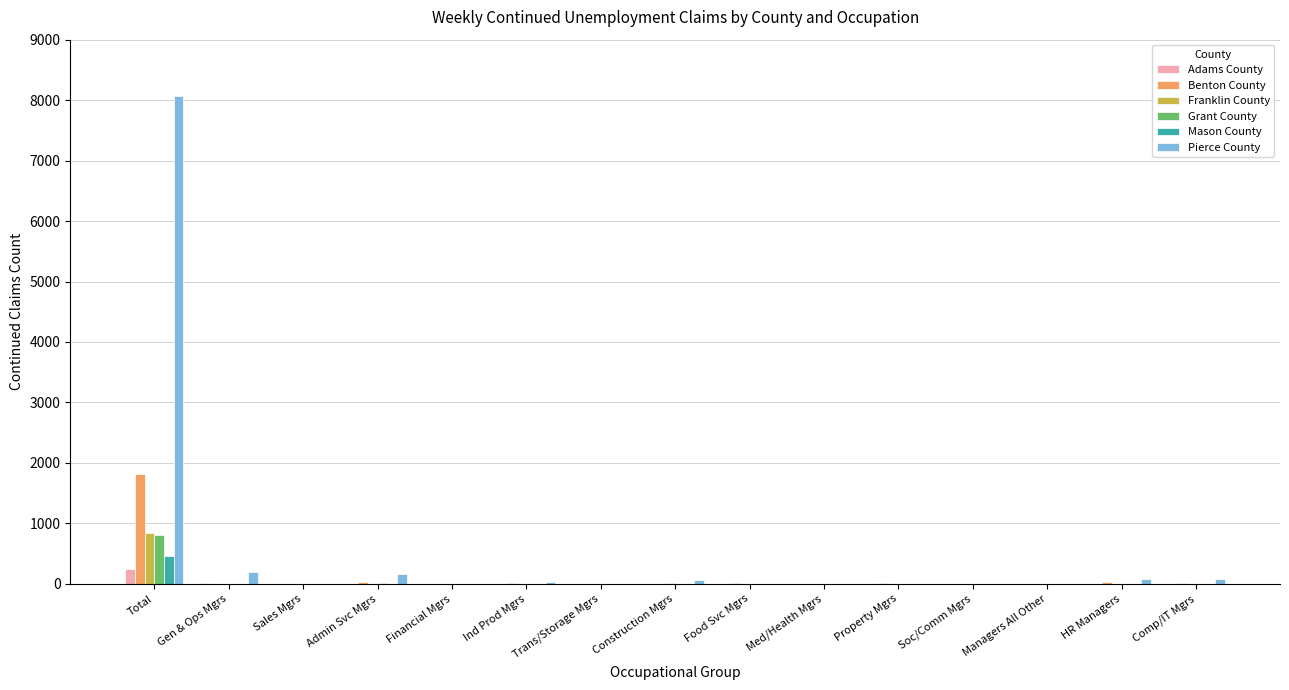

The value of Pierce County at Med/Health Mgrs is -3365. True or false?

False